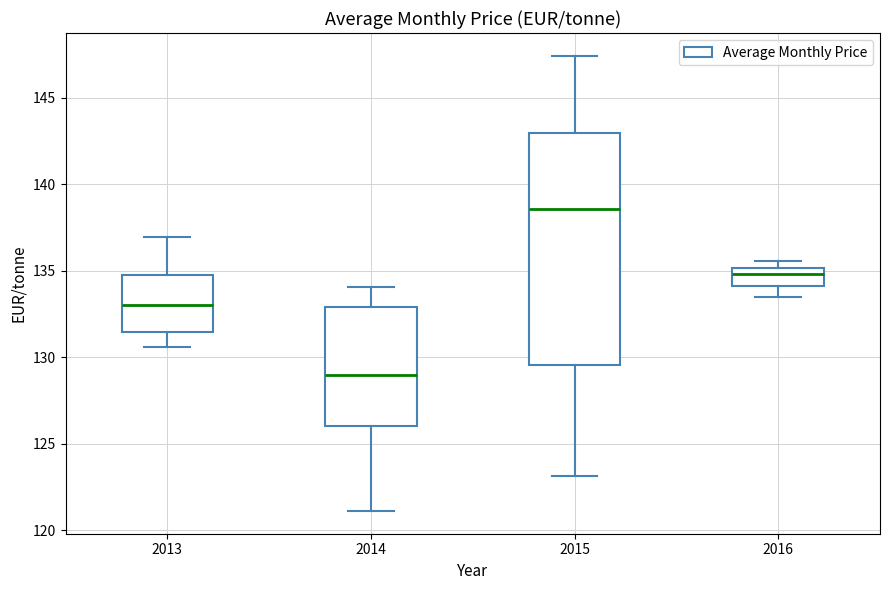

Which box has the lowest median line?

2014